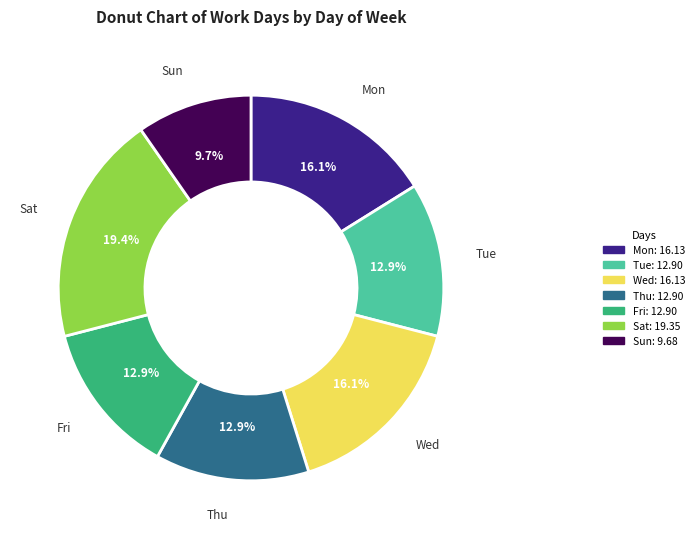

Which has a higher value, Sun or Mon?

Mon